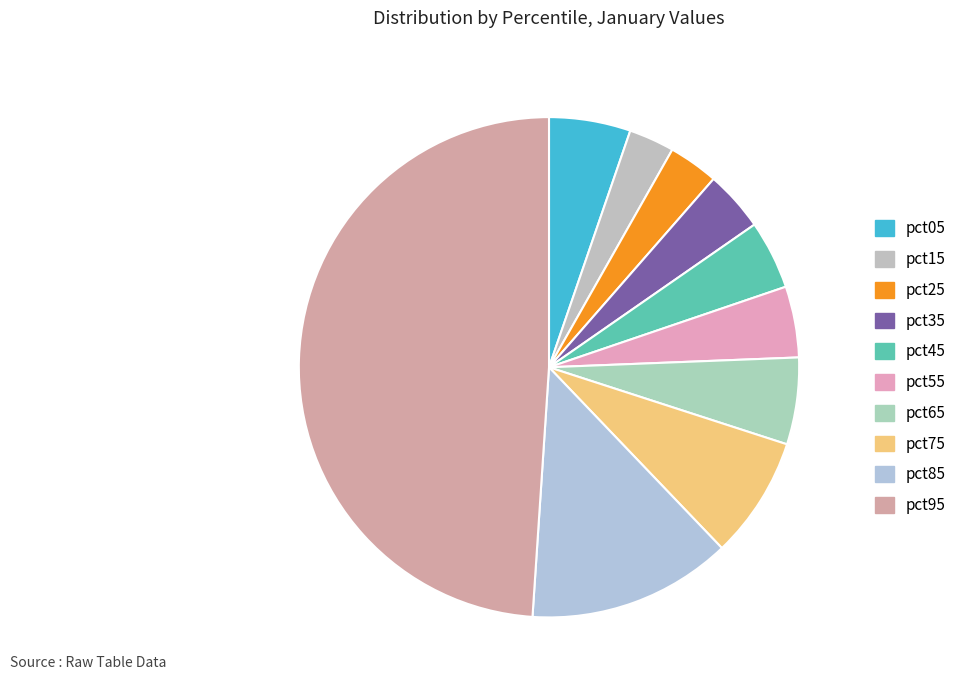

To the nearest percent, what is the combined percentage of pct05 and pct35?

9%